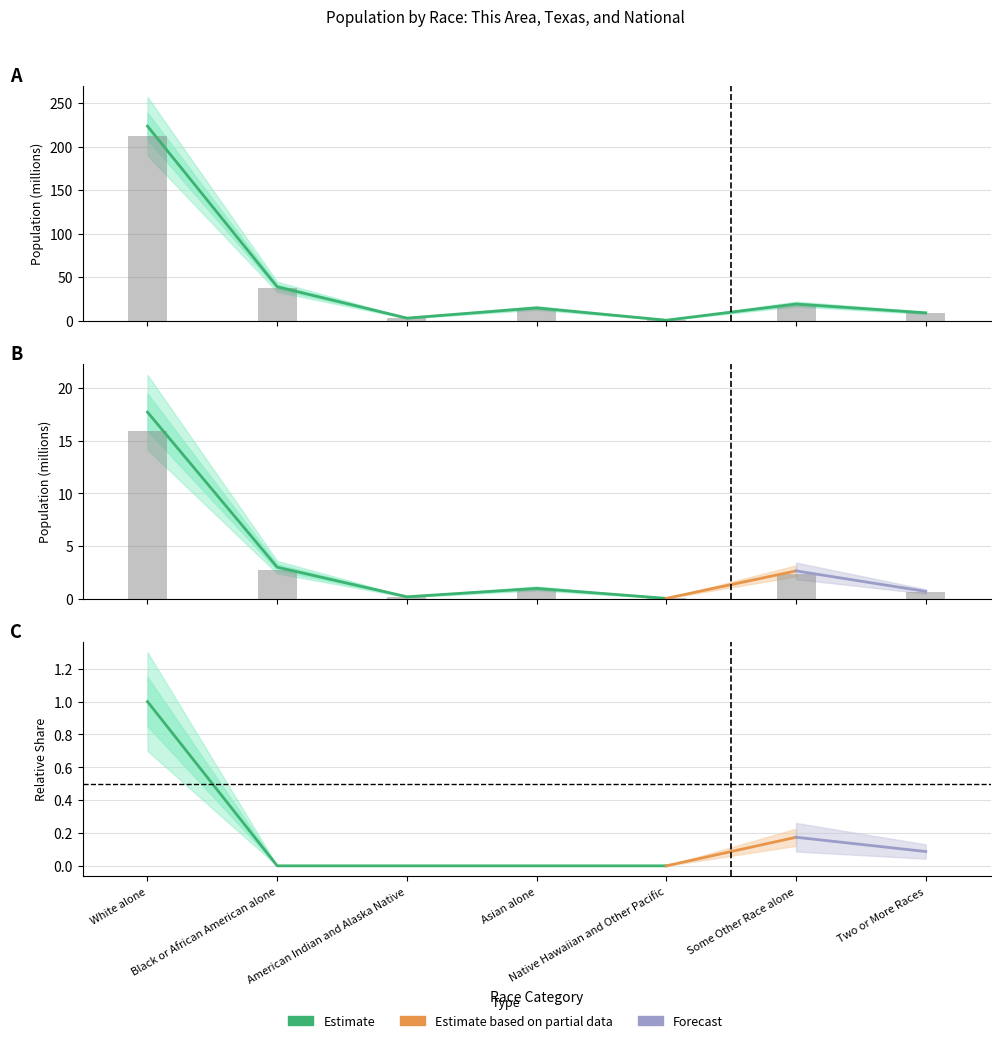

Which series has the largest range (max minus min)?

Texas